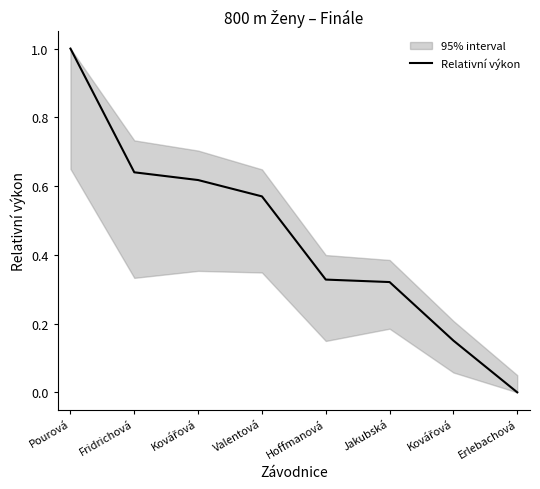

Reading right to left, list all the values displayed in this chart.

Erlebachová=0.0	Kovářová=0.2	Jakubská=0.3	Hoffmanová=0.3	Valentová=0.6	Kovářová=0.6	Fridrichová=0.6	Pourová=1.0